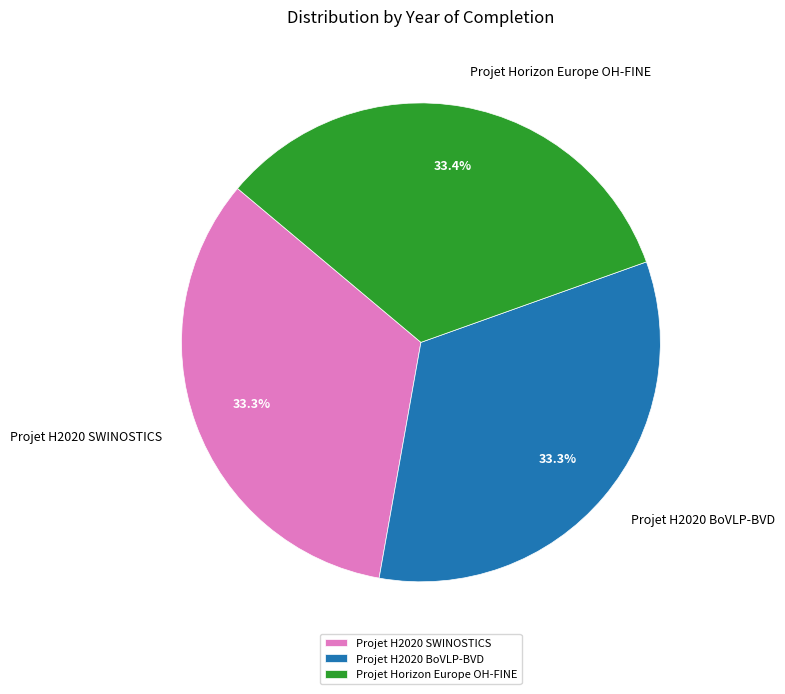

What is the ratio of the value at Projet H2020 SWINOSTICS to the value at Projet H2020 BoVLP-BVD?

1.0